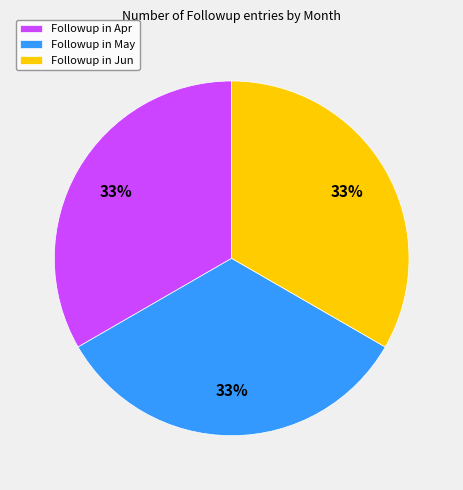

Is there any slice that represents more than half of the pie?

No